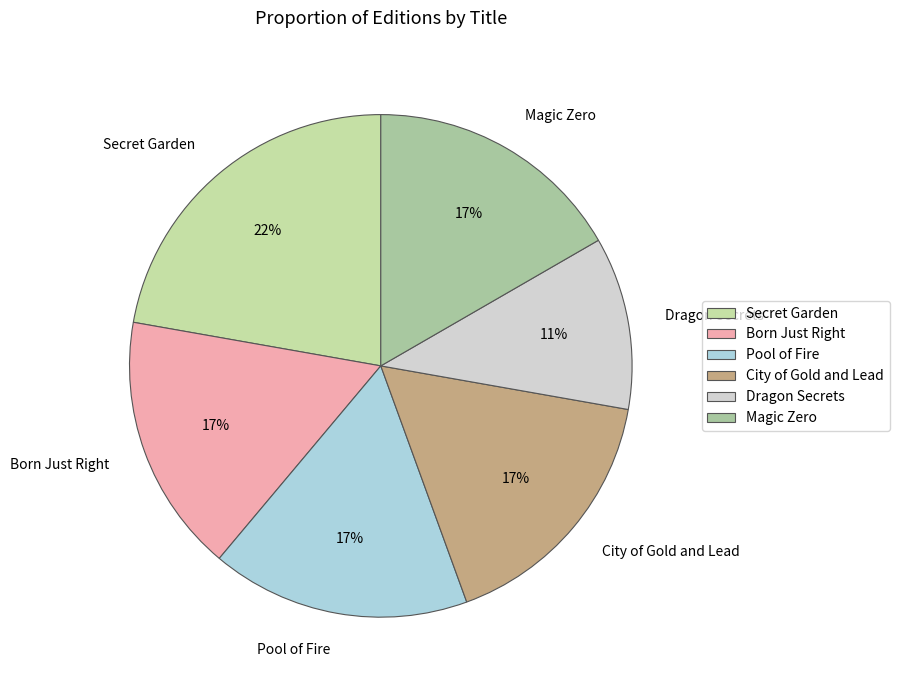

Combined, do Pool of Fire and Secret Garden account for over 50%?

No